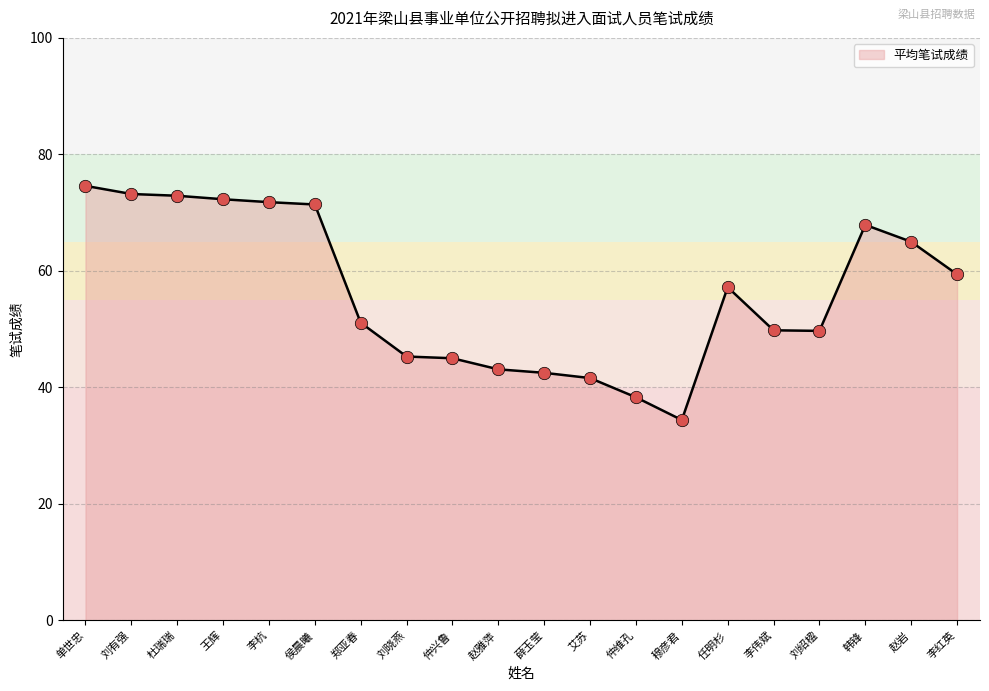

Between 赵岩 and 穆彦君, which is larger?

赵岩